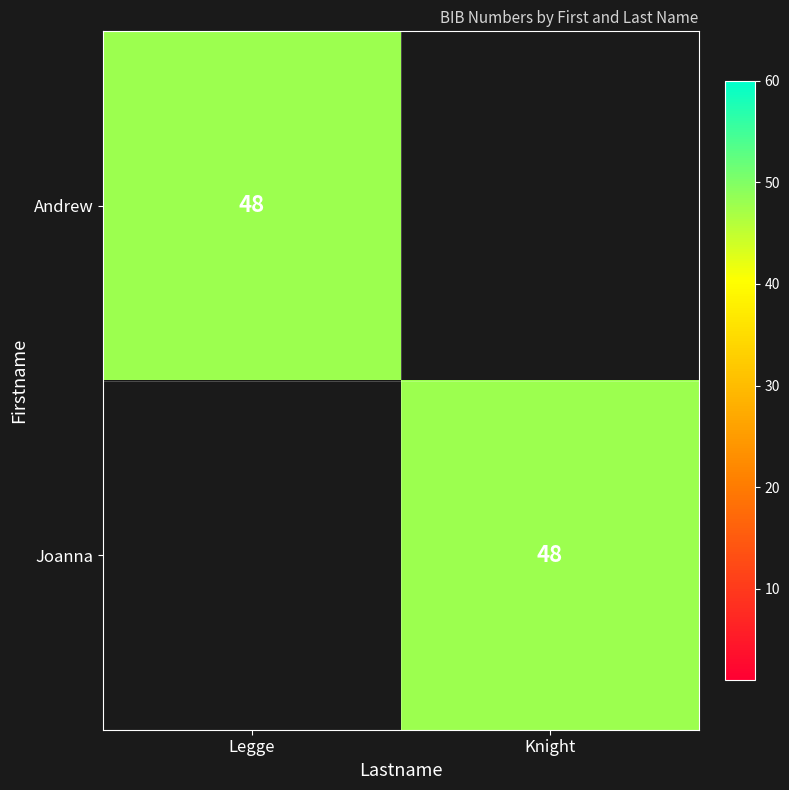

The value of Joanna at Knight is 86. True or false?

False